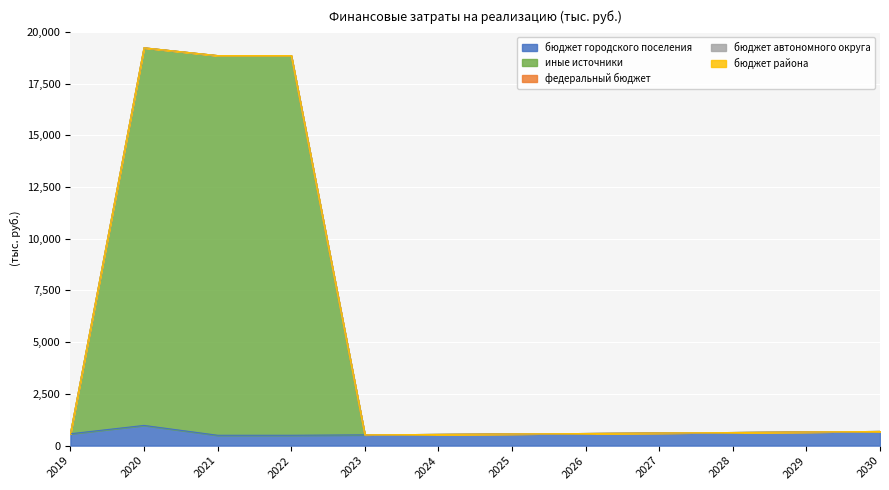

The иные источники series shows 0.0 at 2030. True or false?

True